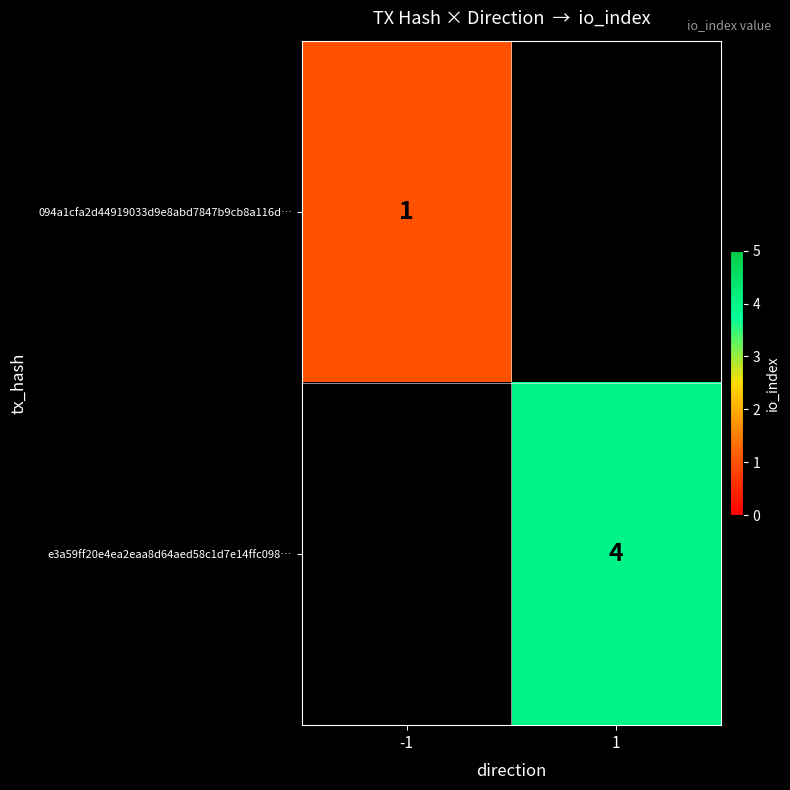

How many series are shown in this chart?

2